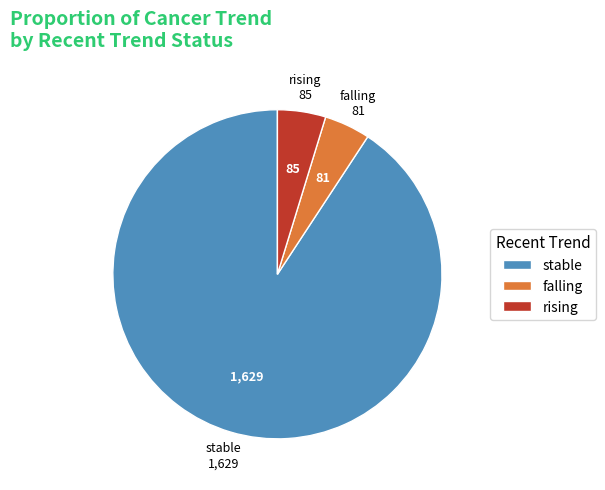

True or false: stable accounts for 82% of the total.

False